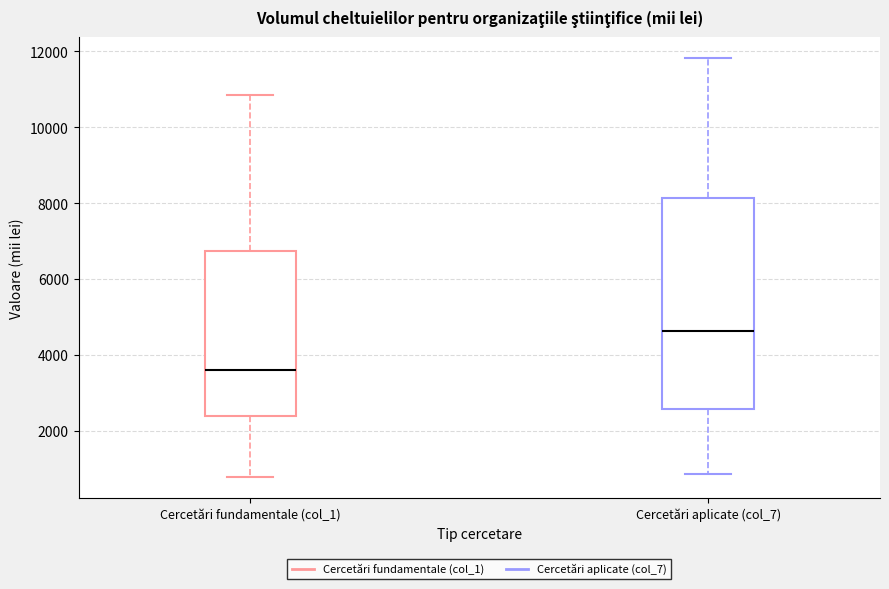

Reading left to right, read every box against the y-axis: the position of its median line, the range the box covers, and the ends of its whiskers. The values are not printed on the chart, so give them approximately, as read against the axis.

Cercetări fundamentale (col_1): median 3600, box 2400 to 6800, whiskers 800 to 10800
Cercetări aplicate (col_7): median 4600, box 2600 to 8200, whiskers 800 to 11800